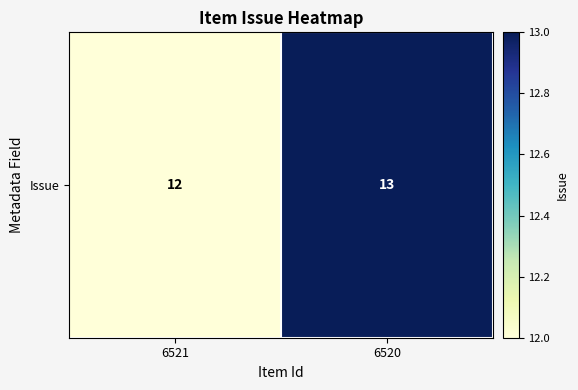

Reading left to right, extract all data points from this chart.

12	13